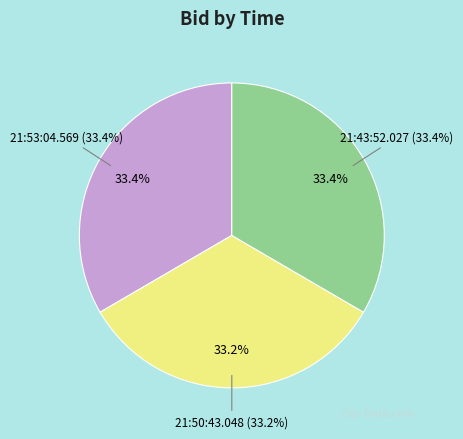

How many slices are in this pie chart?

3